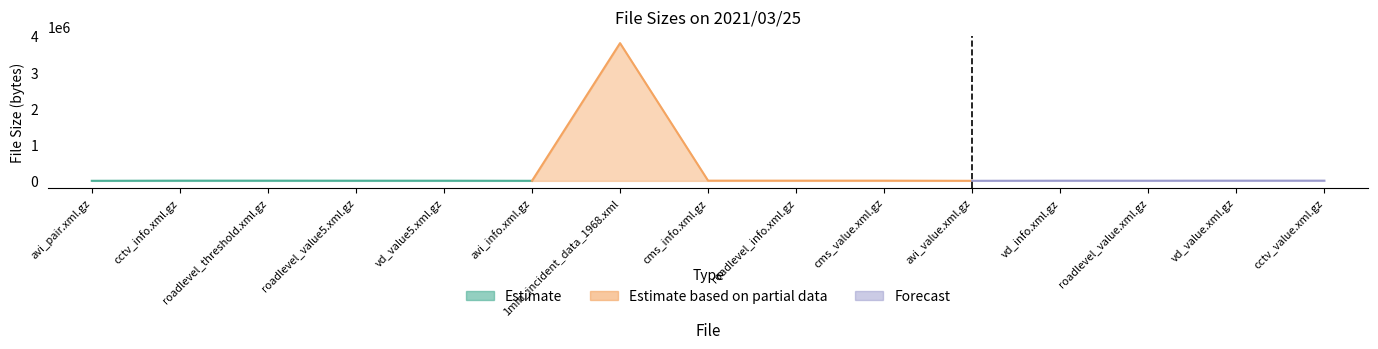

Does the chart have visible grid lines?

No